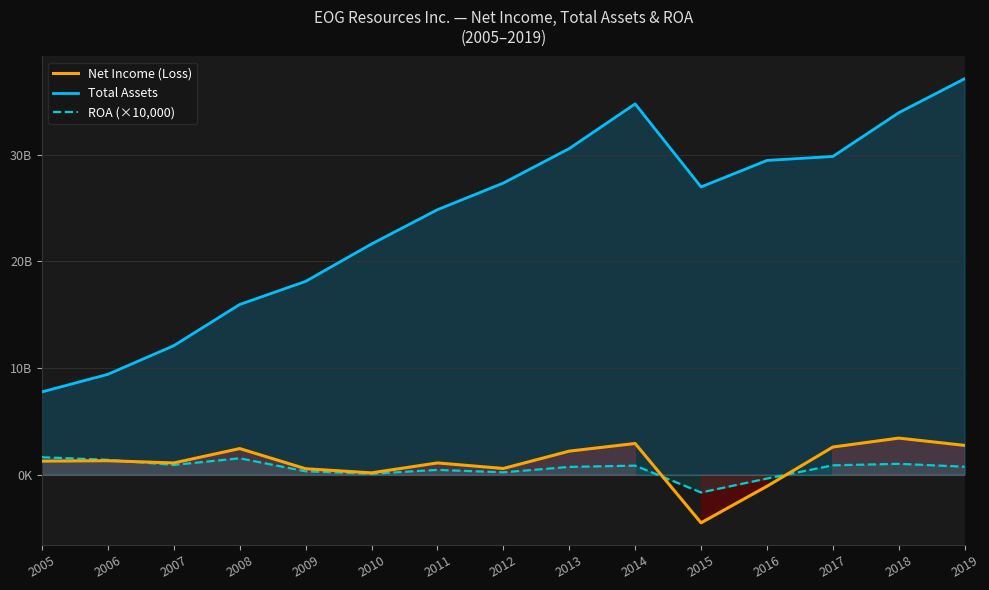

At which label is Total Assets closest to 22438?

2010